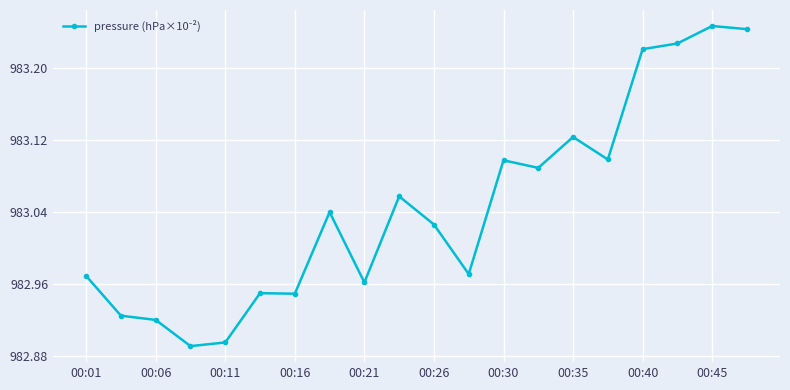

True or false: the data has more than 2 interior local peaks.

True